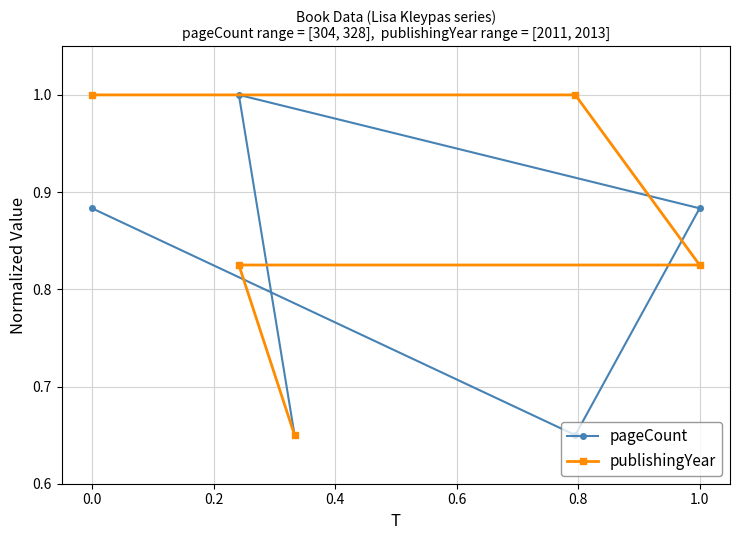

The value of pageCount at 1.0 is 0.6. True or false?

False